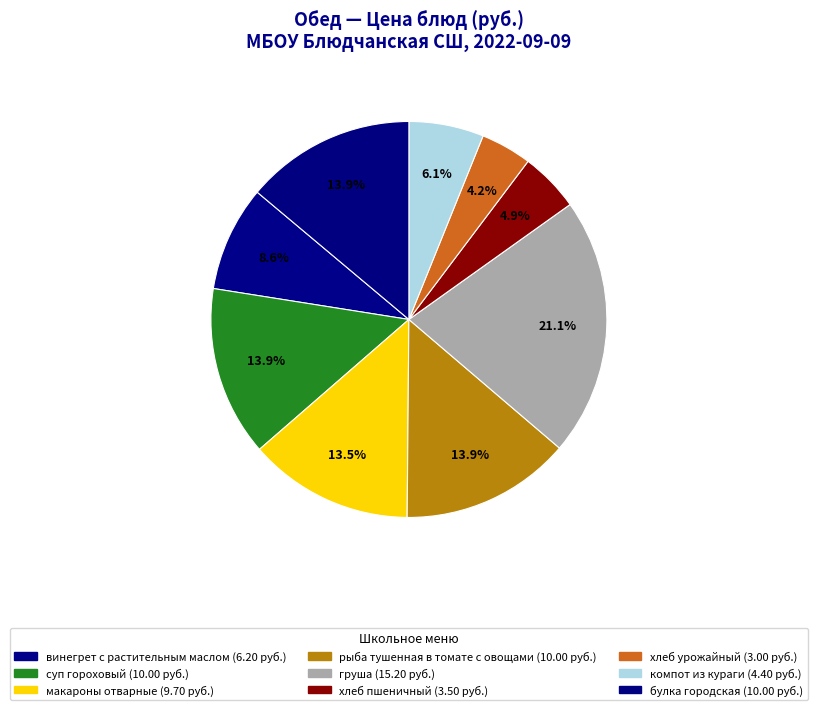

To the nearest percent, what percentage of the pie is хлеб урожайный?

4%